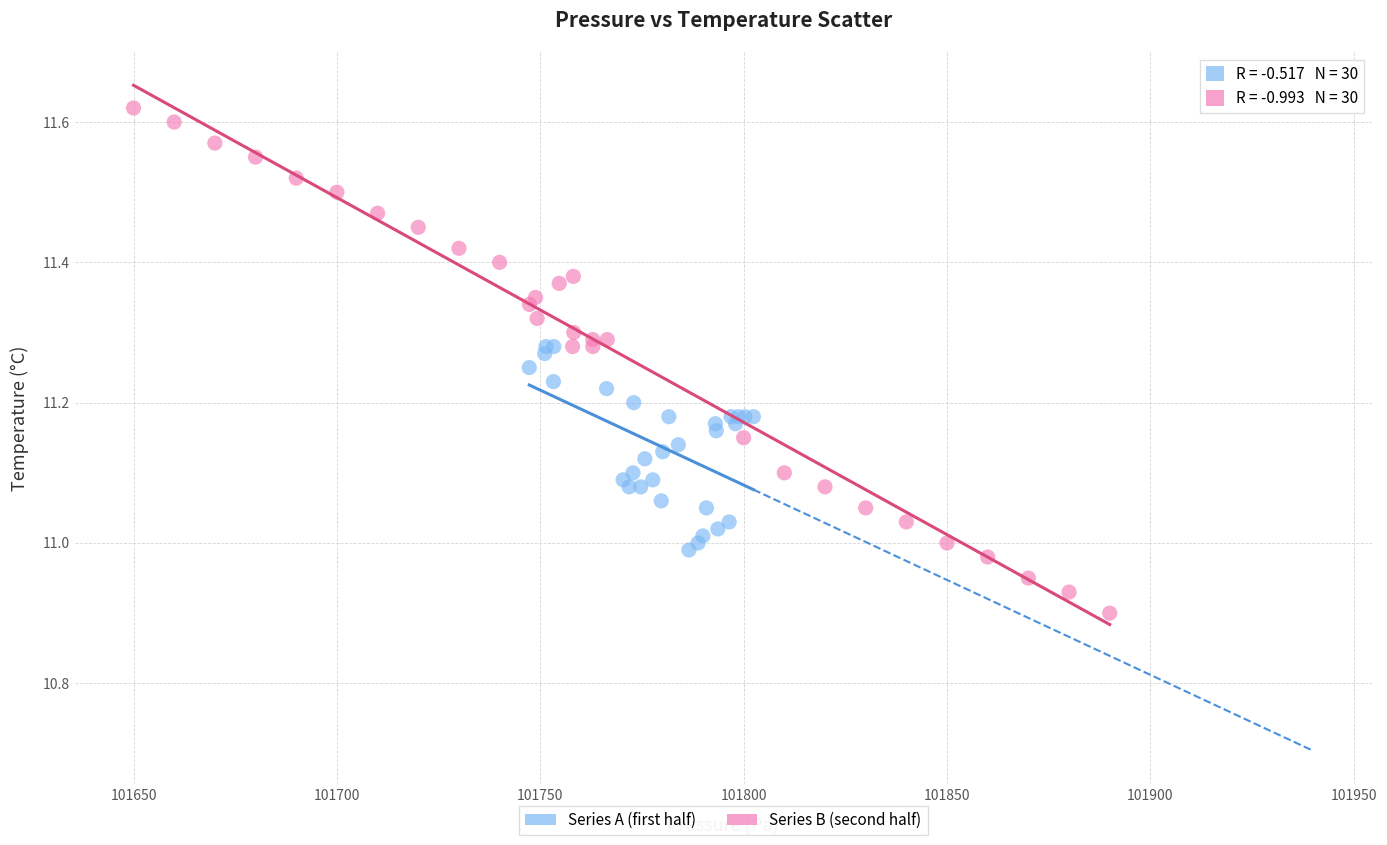

Which series reaches the maximum Y coordinate?

Series B (second half)